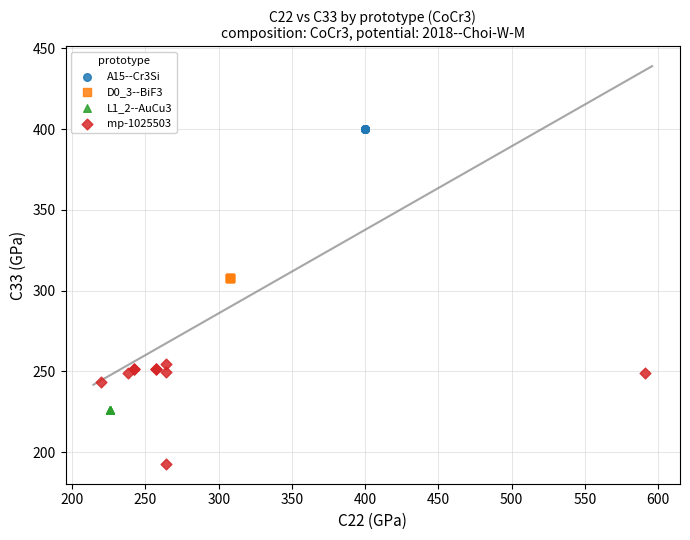

Which series has the largest Y range (max minus min)?

mp-1025503